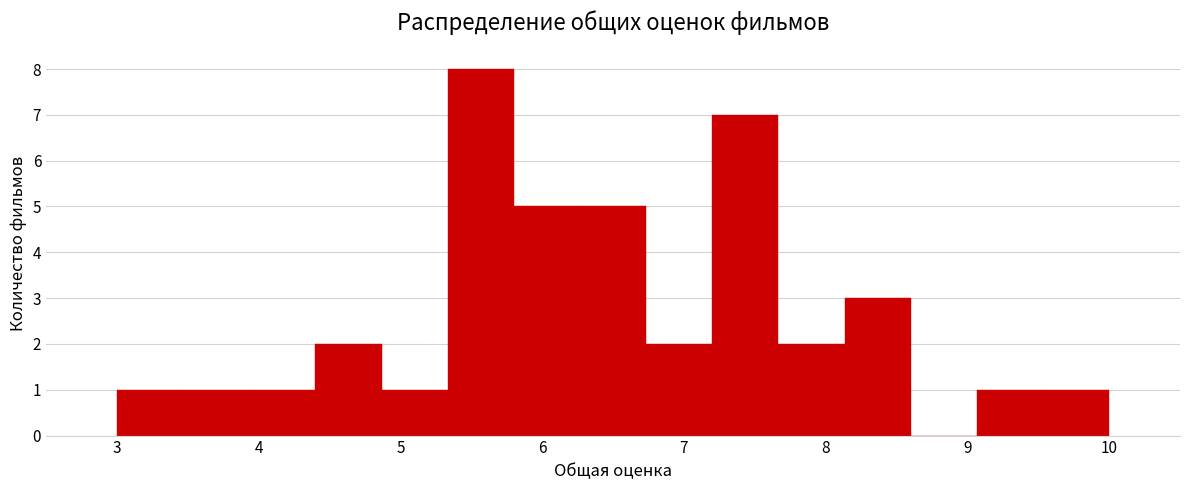

Reading left to right, transcribe this chart: for each bar, give the range it covers on the x-axis and its height. Neither the bar edges nor the heights are printed on the chart, so give them approximately, as read against the axes.

3.0 to 3.5: 1
3.5 to 3.9: 1
3.9 to 4.4: 1
4.4 to 4.9: 2
4.9 to 5.3: 1
5.3 to 5.8: 8
5.8 to 6.3: 5
6.3 to 6.7: 5
6.7 to 7.2: 2
7.2 to 7.7: 7
7.7 to 8.1: 2
8.1 to 8.6: 3
8.6 to 9.1: 0
9.1 to 9.5: 1
9.5 to 10.0: 1